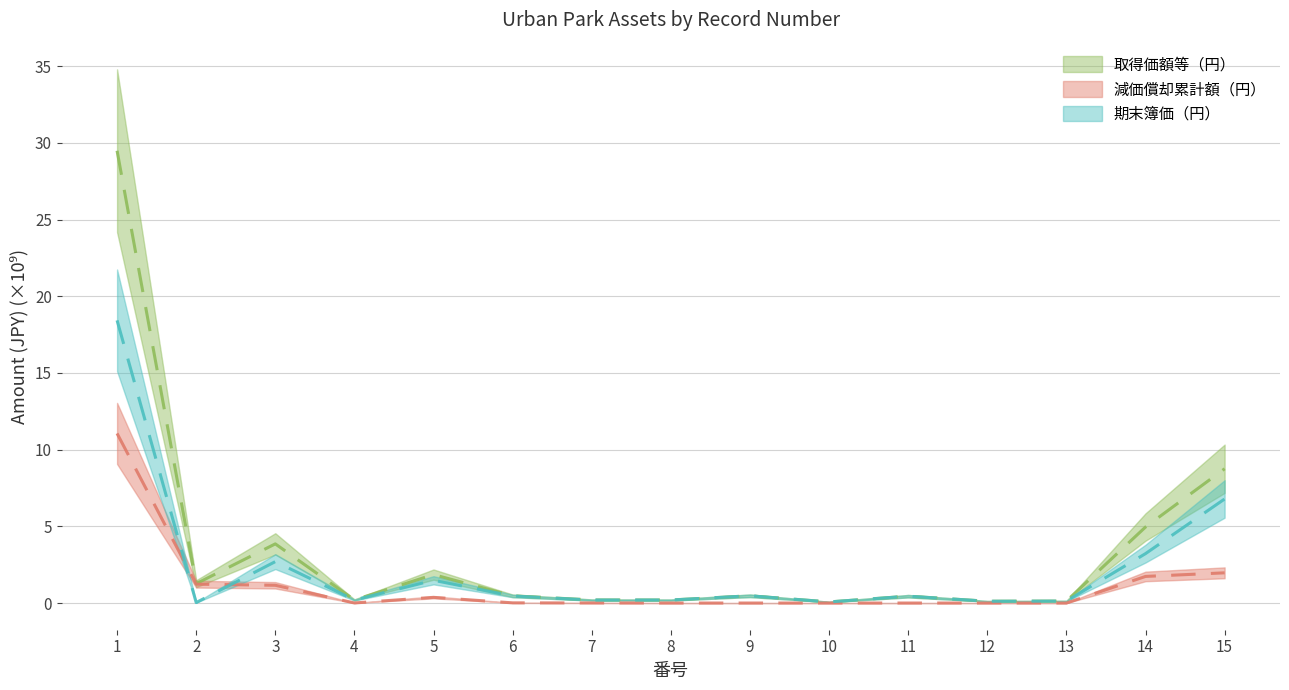

At which category is the sum across all series the highest?

1